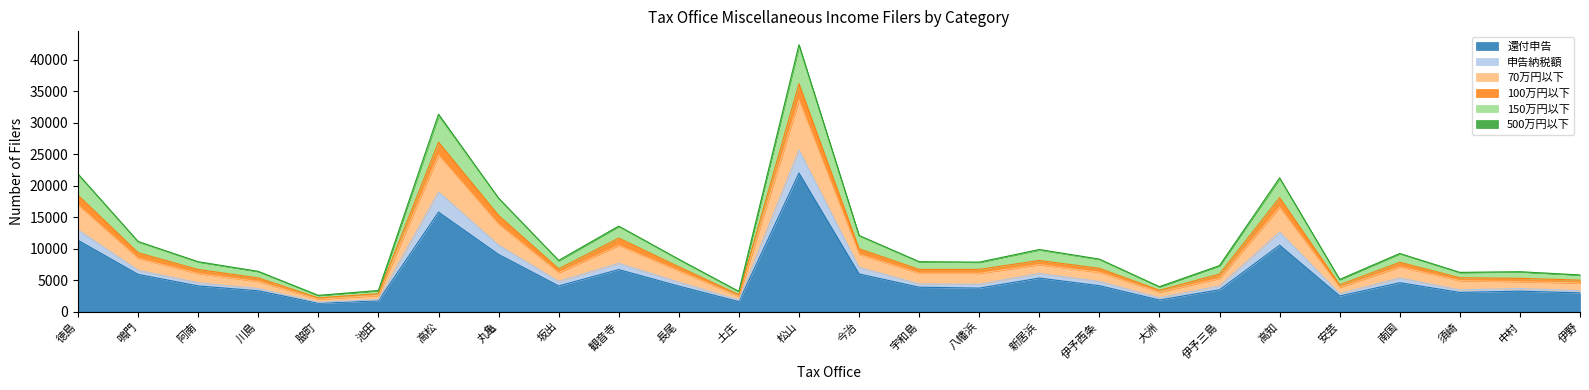

Is the value of 申告納税額 at 中村 greater than the value of 150万円以下 at 大洲?

No